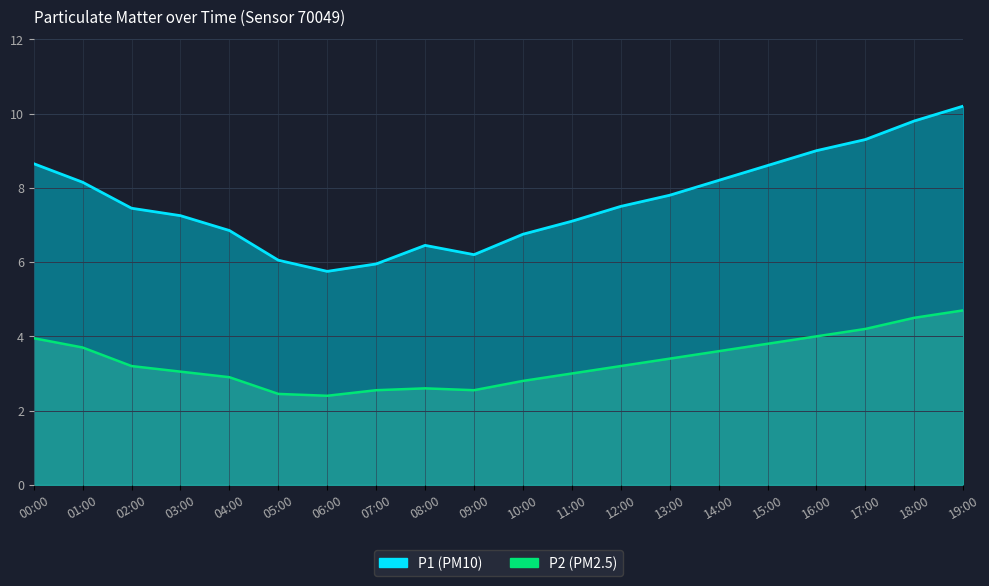

At which category is the sum across all series the highest?

19:00